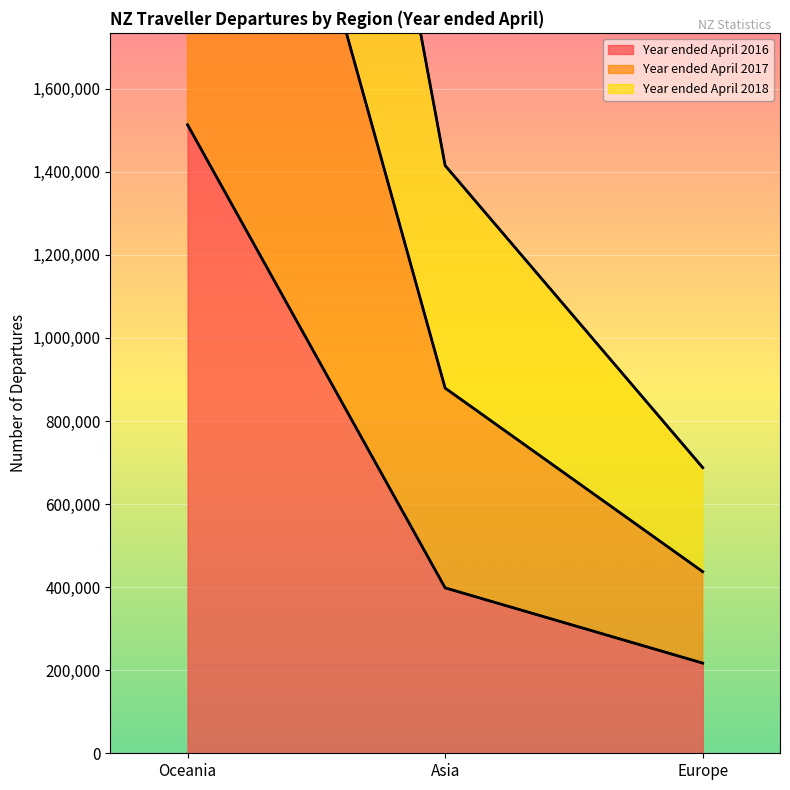

What is the sum of all Year ended April 2018 values?

4426040